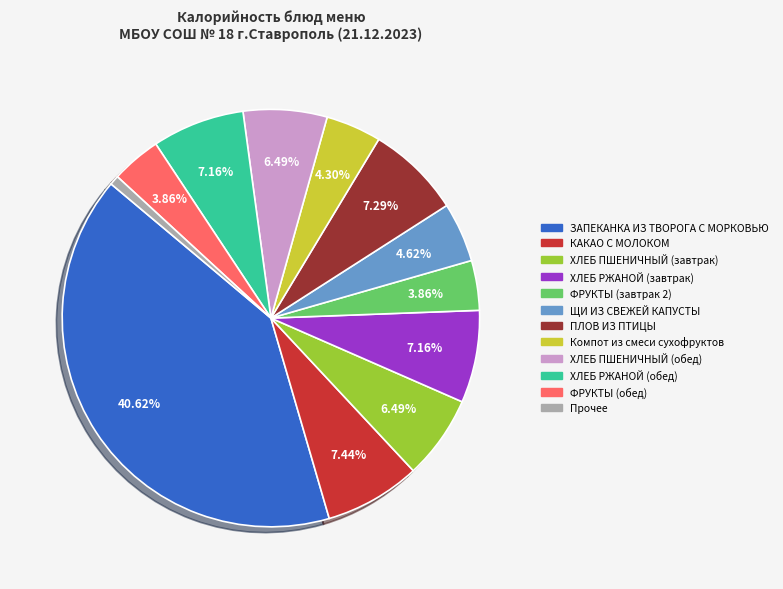

Is there any slice that represents more than half of the pie?

No